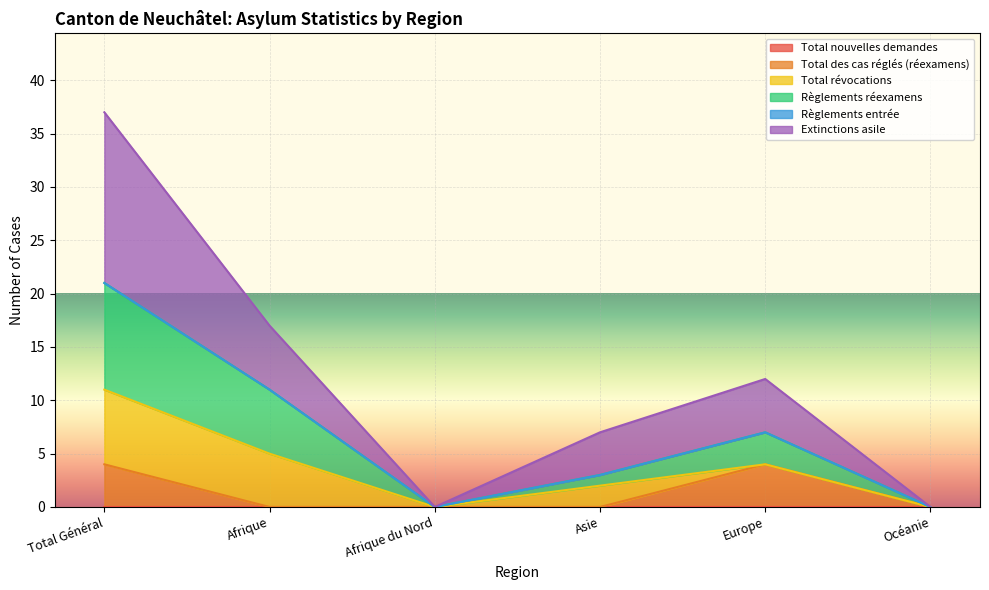

What is the value of the Extinctions asile point at the 4th from the left?

7